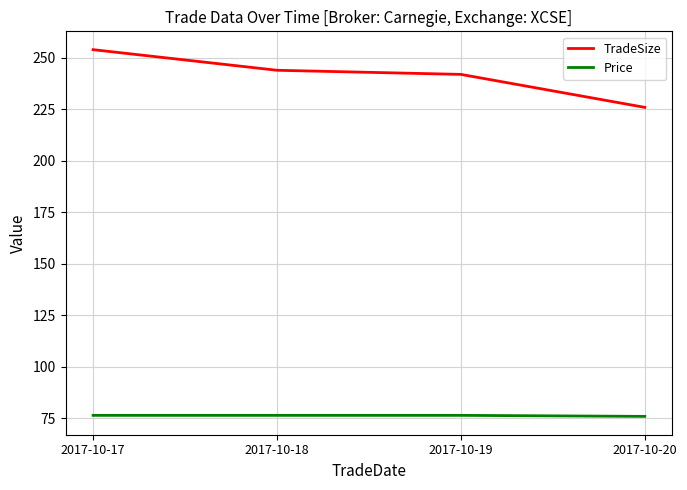

Which series changed the most between 2017-10-17 and 2017-10-20?

TradeSize